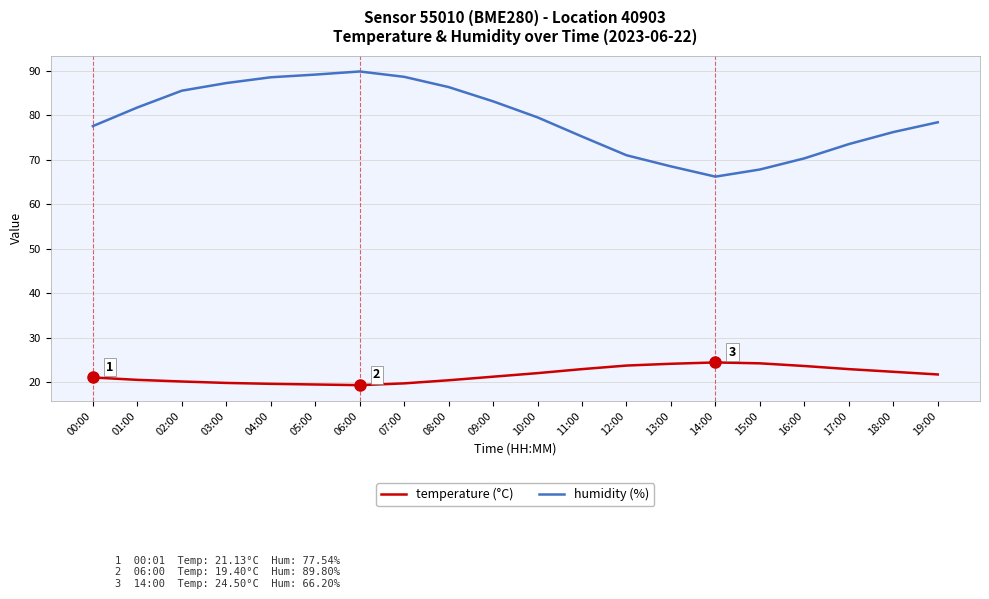

True or false: temperature (°C) and humidity (%) cross at least once.

False